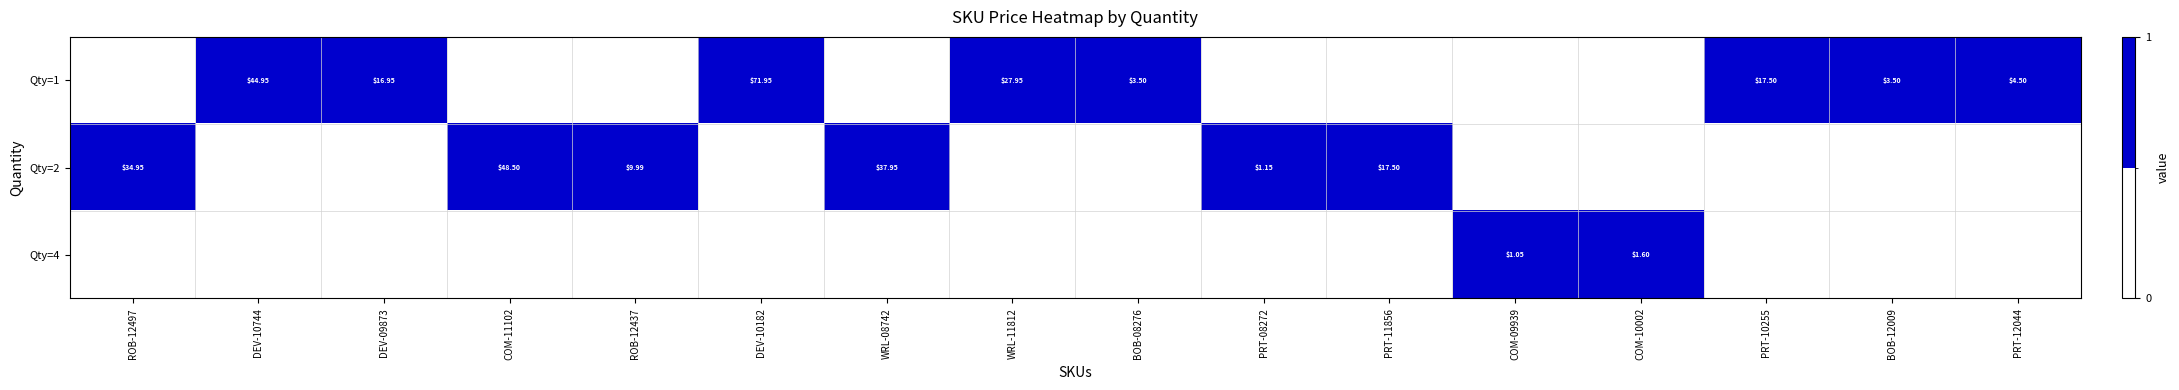

What is the difference between the maximum and minimum values in the Qty=4 series?

1